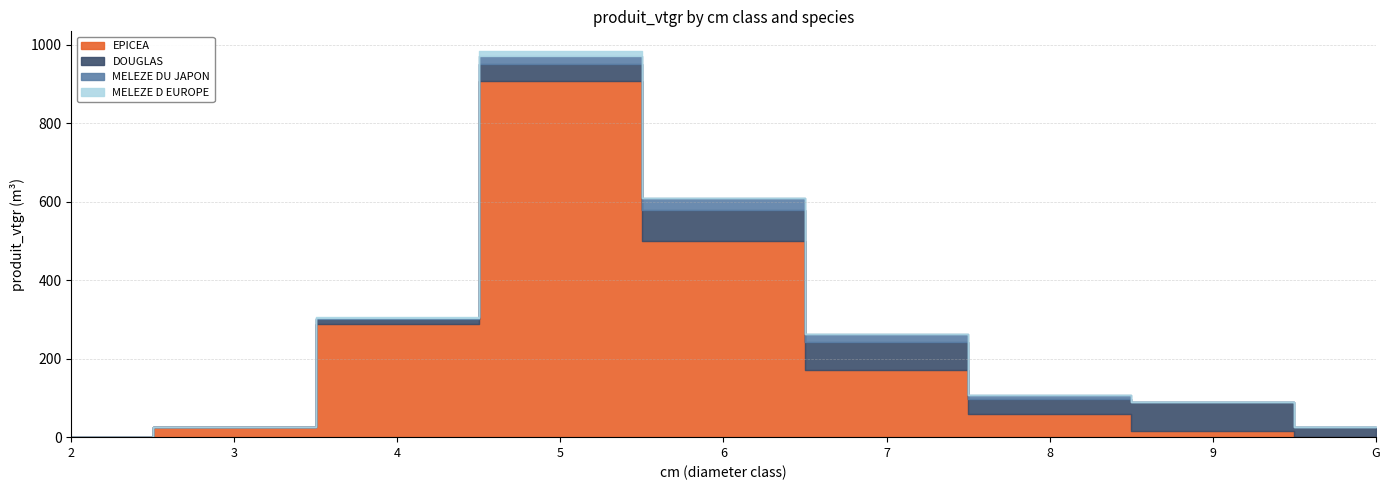

The MELEZE D EUROPE series shows 17.3 at 5. True or false?

False